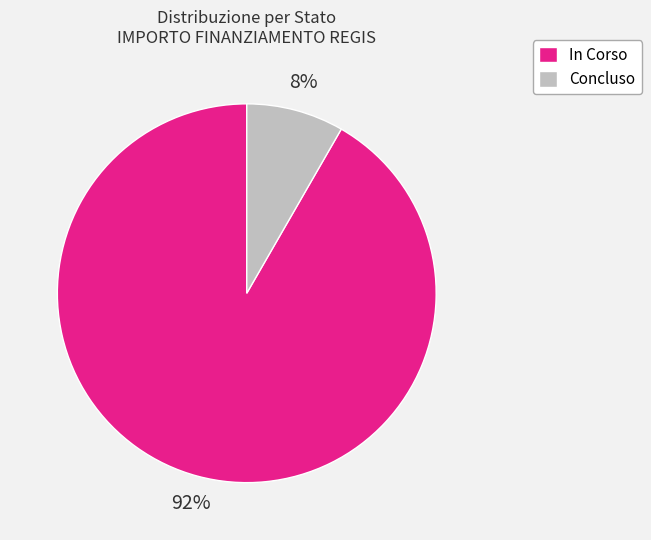

To the nearest percent, what is the combined percentage of In Corso and Concluso?

100%